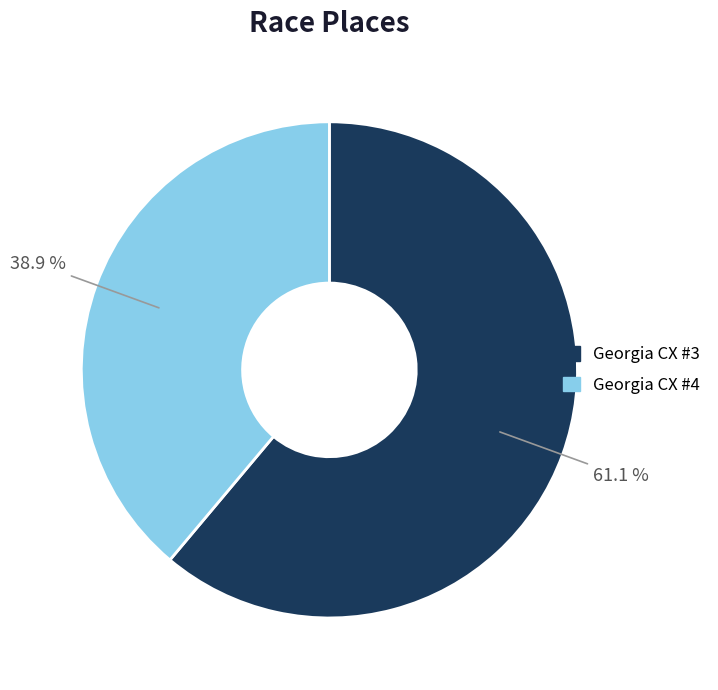

Which category has the smallest portion of the pie?

Georgia CX #4